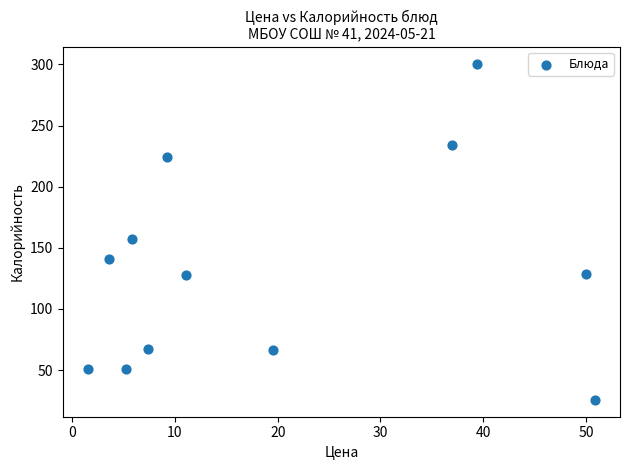

What Y value in the scatter plot is closest to 163?

157.0